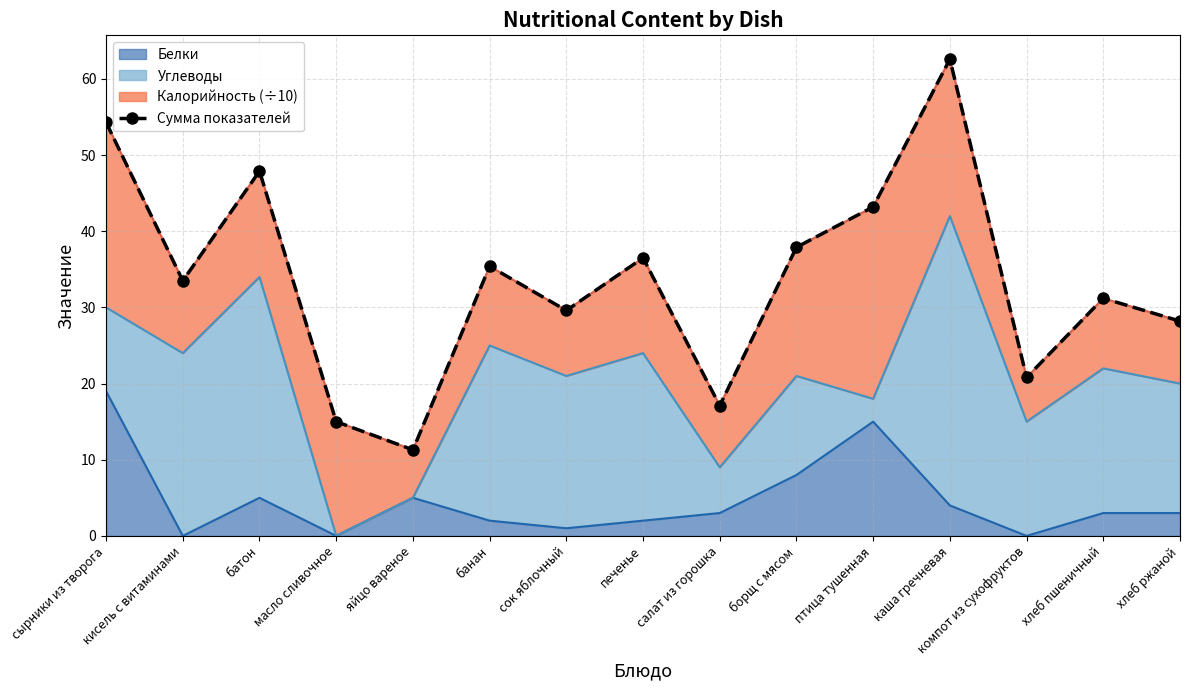

What value does the data have at банан?

35.4